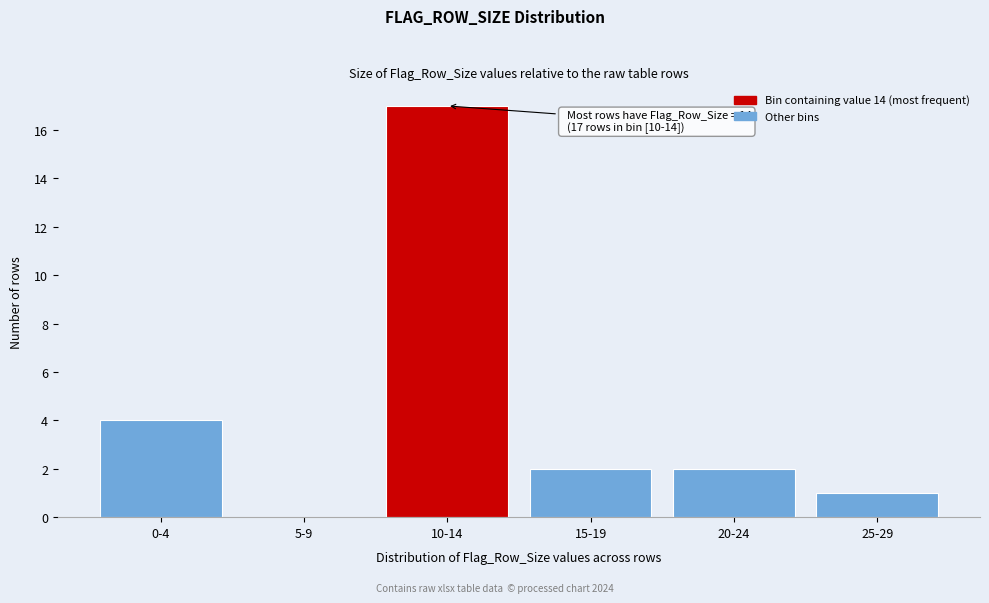

Reading right to left, extract all data points from this chart.

25-29=1	20-24=2	15-19=2	10-14=17	5-9=0	0-4=4